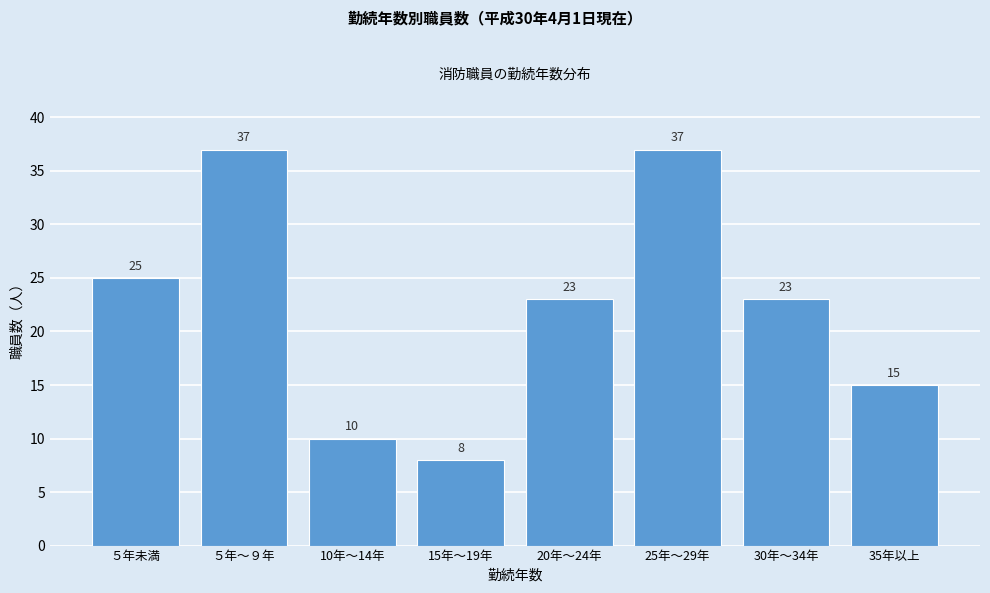

Reading left to right, what are all the values shown in this chart?

25	37	10	8	23	37	23	15